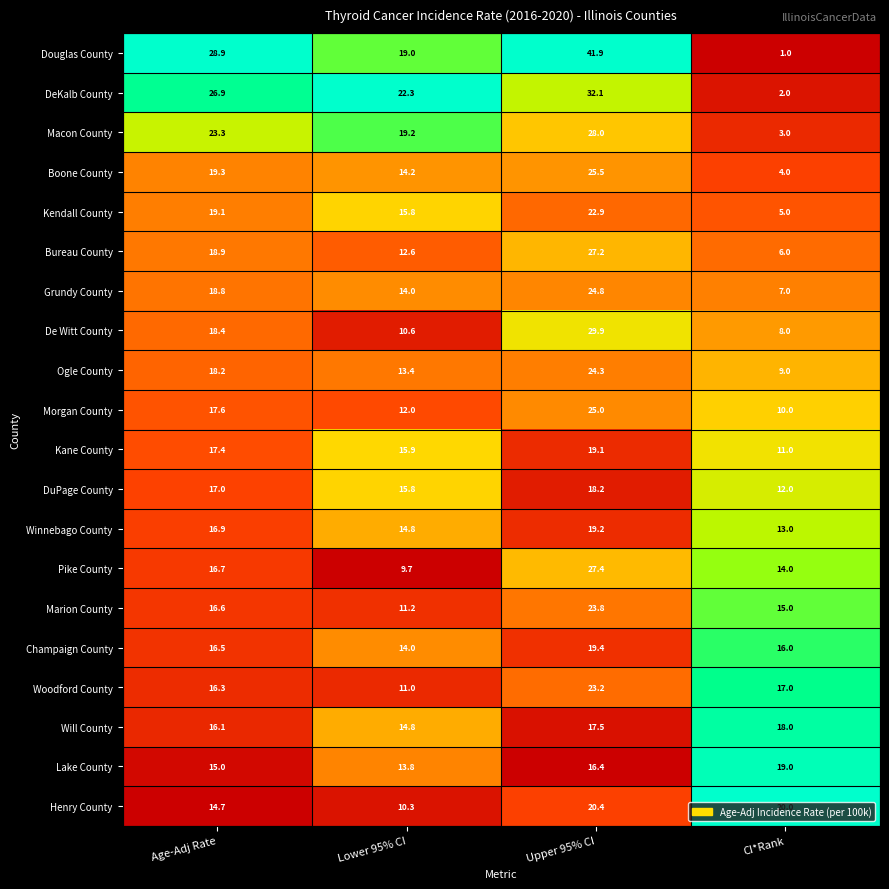

What is the highest value of the Kane County series?

19.1